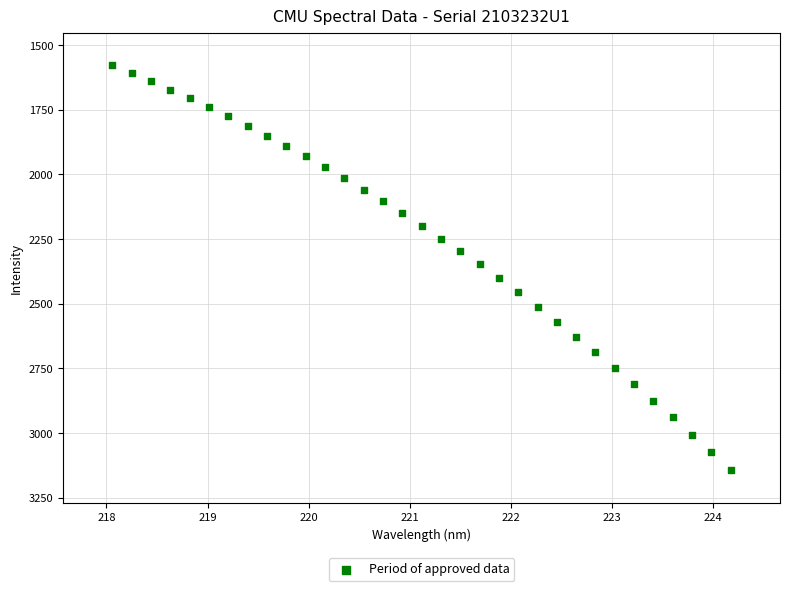

What is the range of X values (max minus min)?

6.1